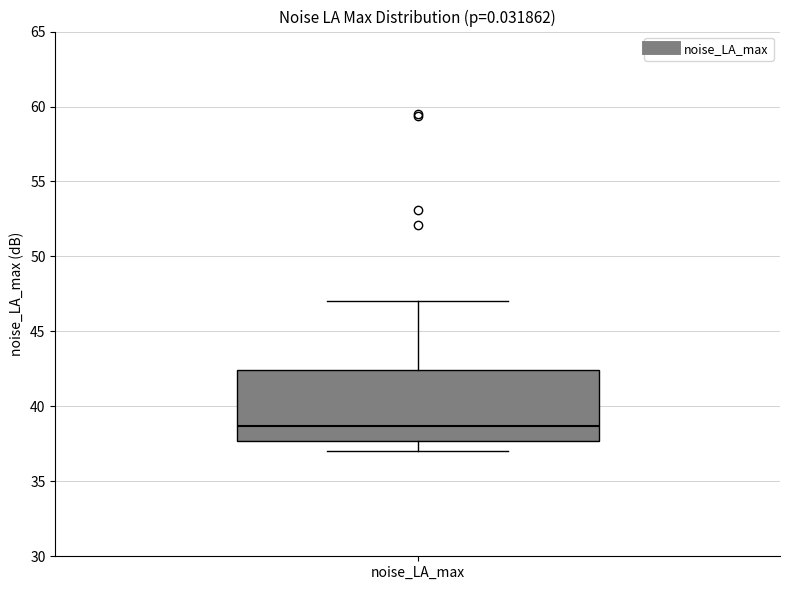

Where does the median line of the box for noise_LA_max sit on the y-axis? The values are not printed on the chart, so give them approximately, as read against the axis.

38.5